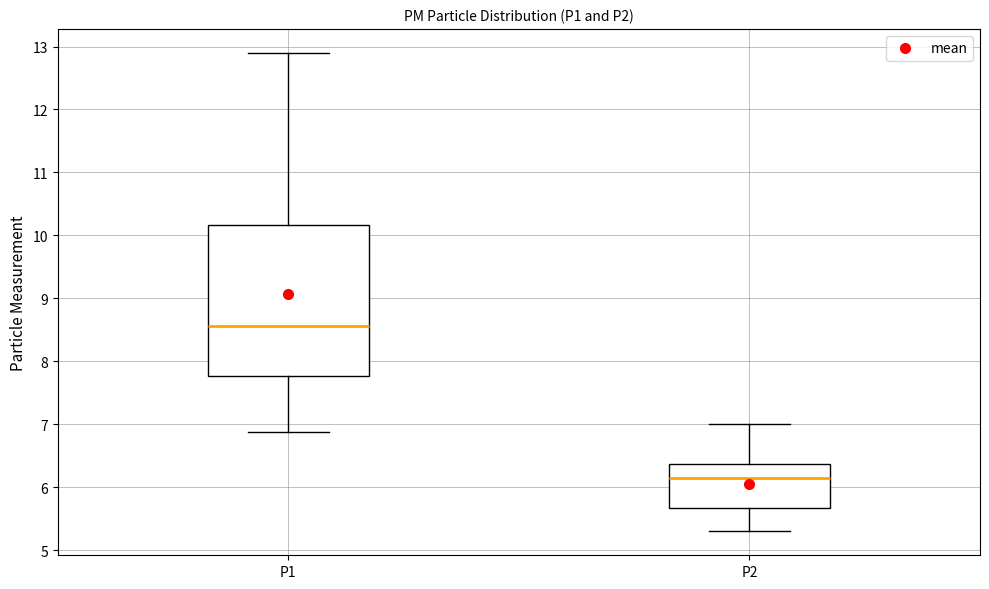

Which box has the highest median line?

P1